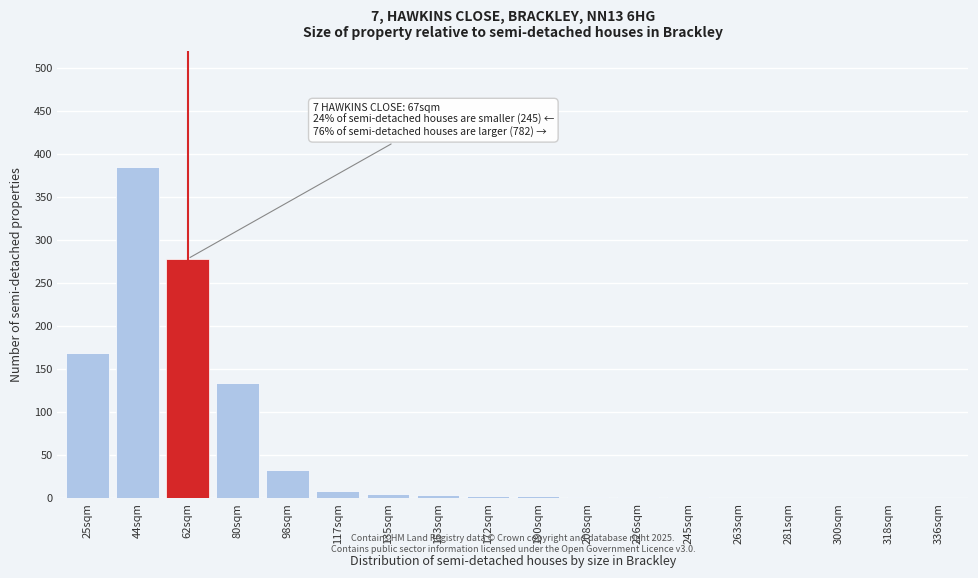

Which category has the highest value across all series?

44sqm